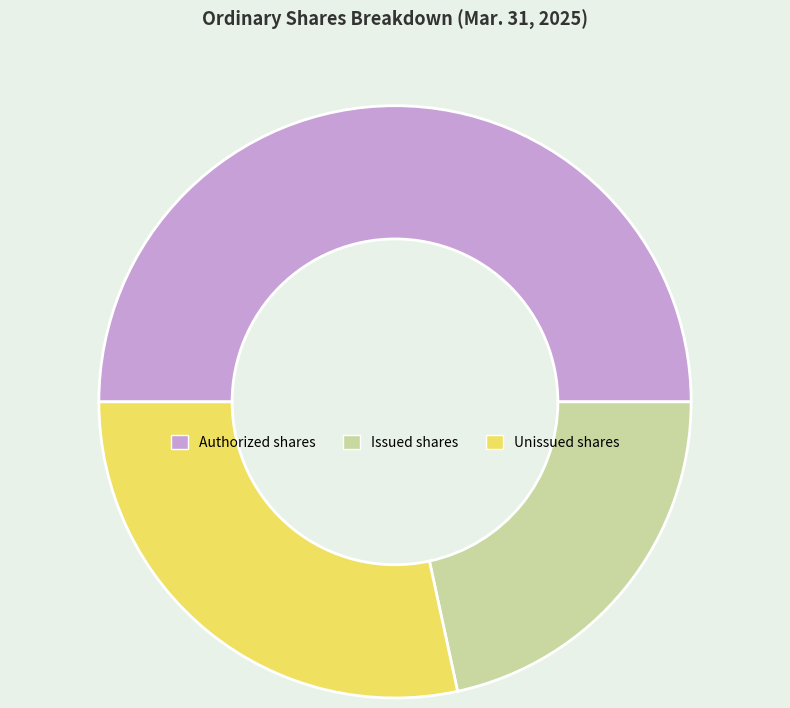

Is Unissued shares the majority of the pie?

No